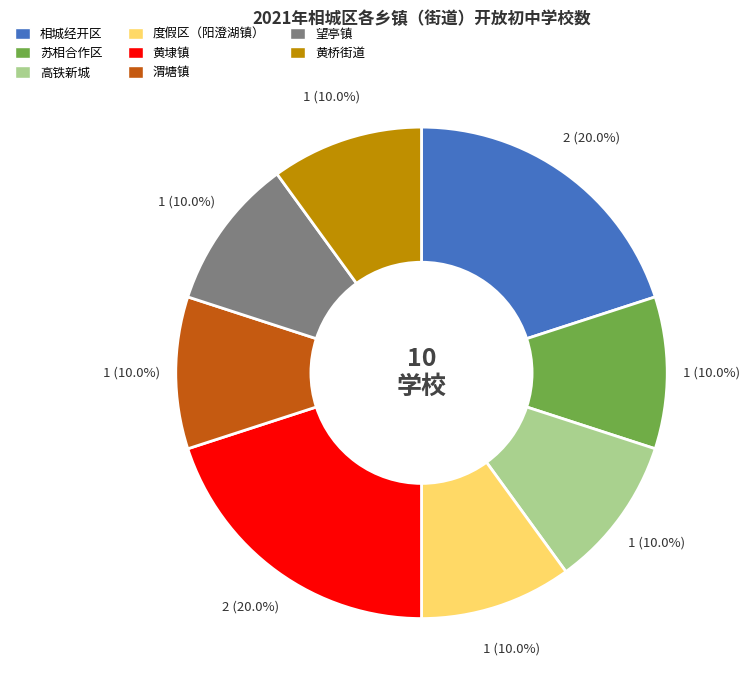

Combined, what portion of the pie is 苏相合作区 and 高铁新城?

20.0%